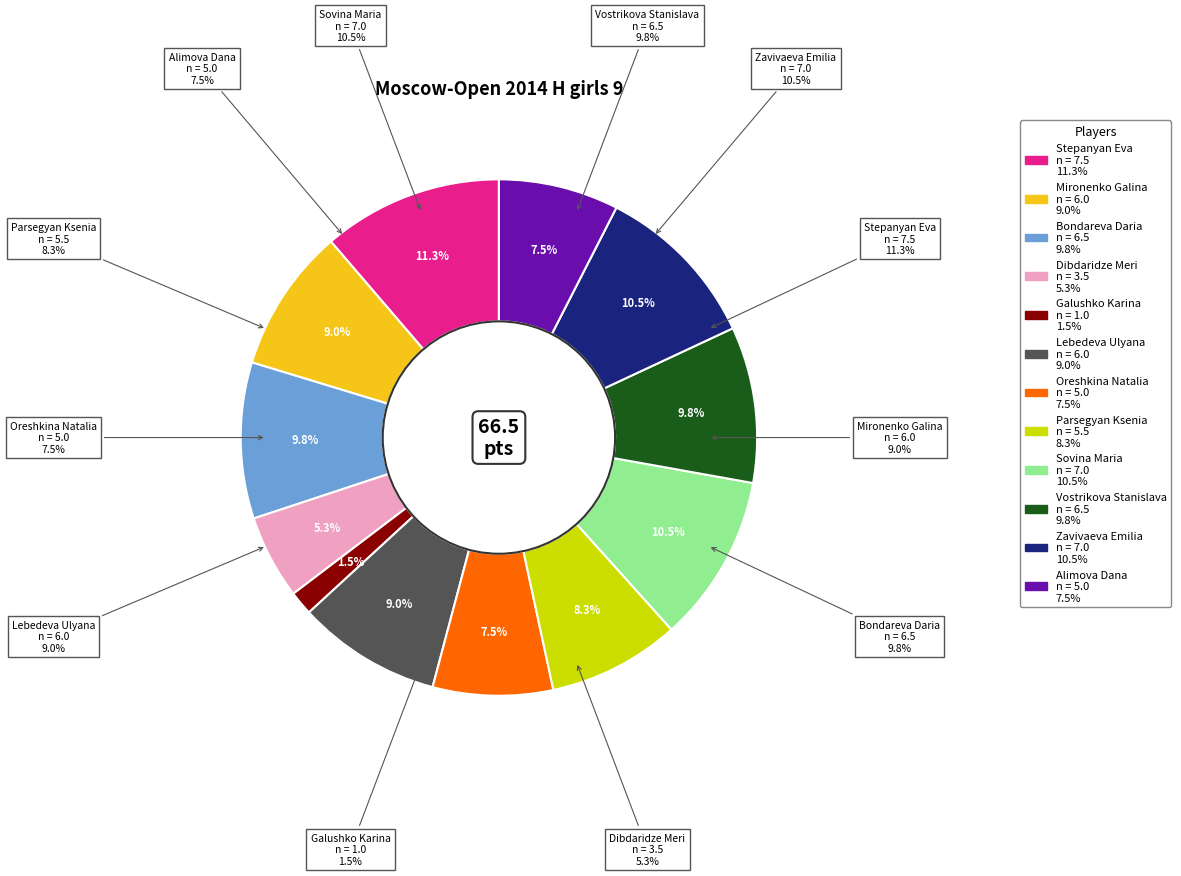

Rank the categories by value from highest to lowest.

Stepanyan Eva, Sovina Maria, Zavivaeva Emilia, Bondareva Daria, Vostrikova Stanislava, Mironenko Galina, Lebedeva Ulyana, Parsegyan Ksenia, Oreshkina Natalia, Alimova Dana, Dibdaridze Meri, Galushko Karina